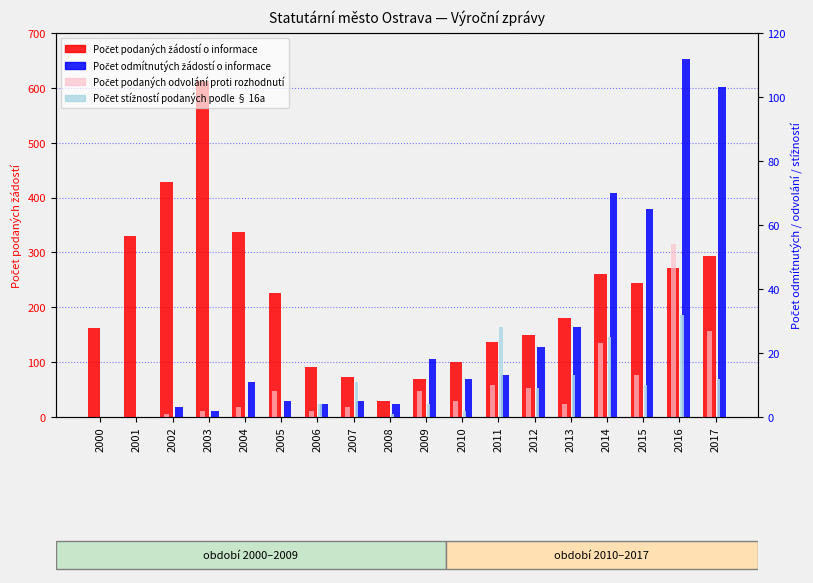

How many values in Počet stížností podaných podle § 16a are above zero?

12